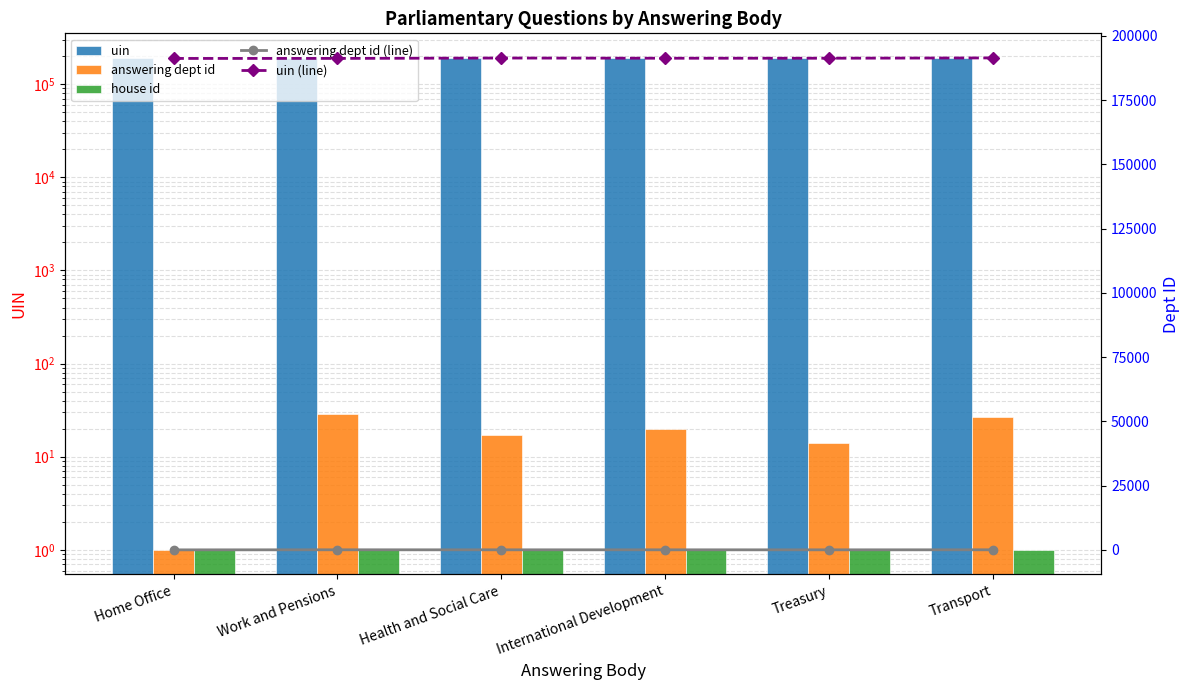

The value of answering dept id at Health and Social Care is 17. True or false?

True